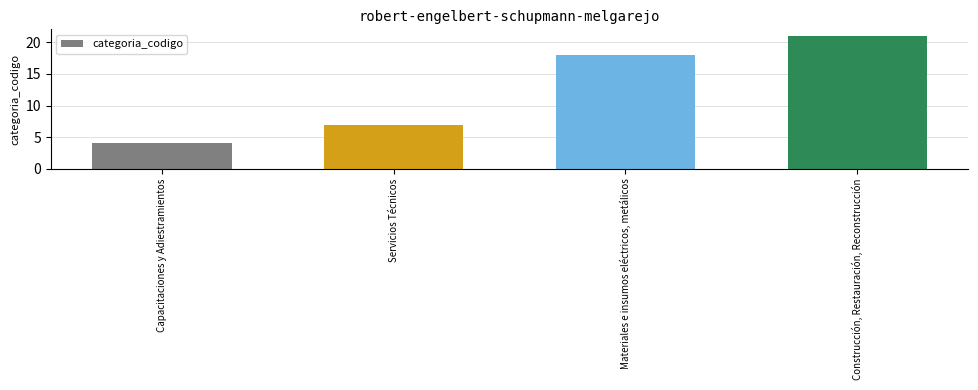

What is the difference between the second highest and second lowest values?

11